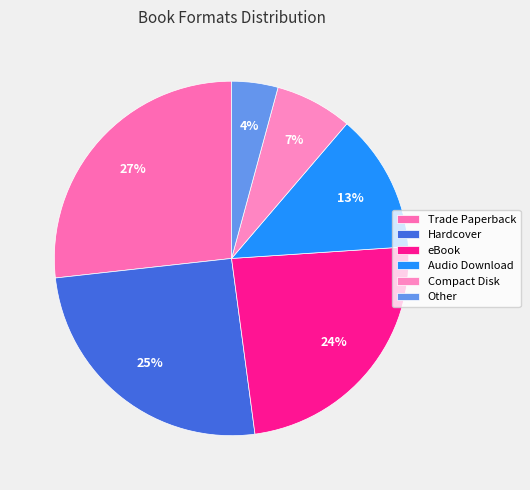

Combined, do Trade Paperback and eBook account for over 50%?

Yes